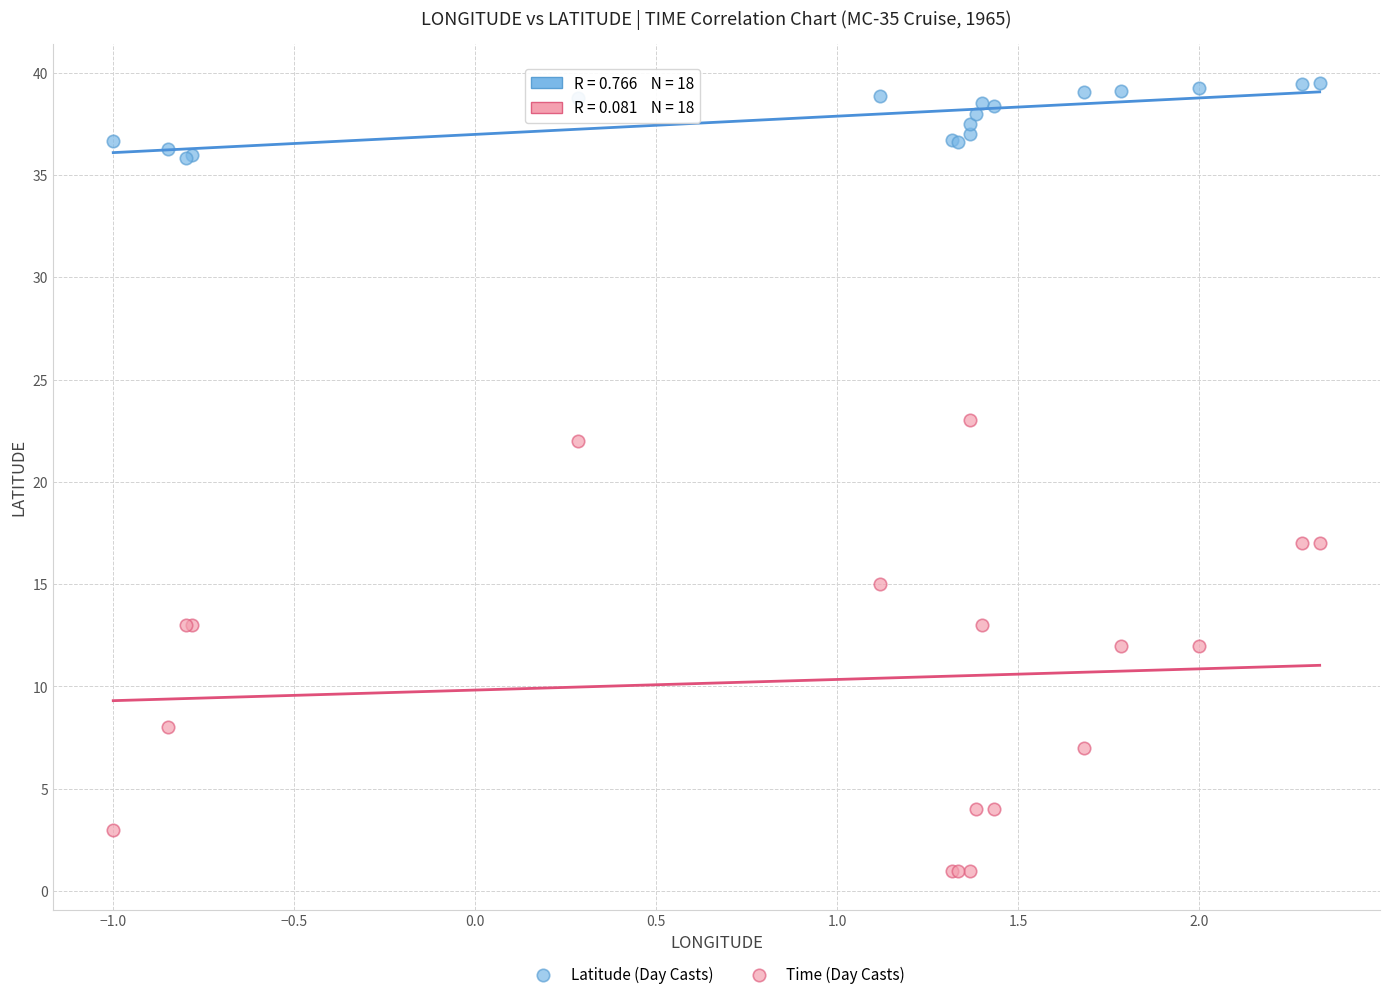

Which series has the largest Y range (max minus min)?

Time (Day Casts)